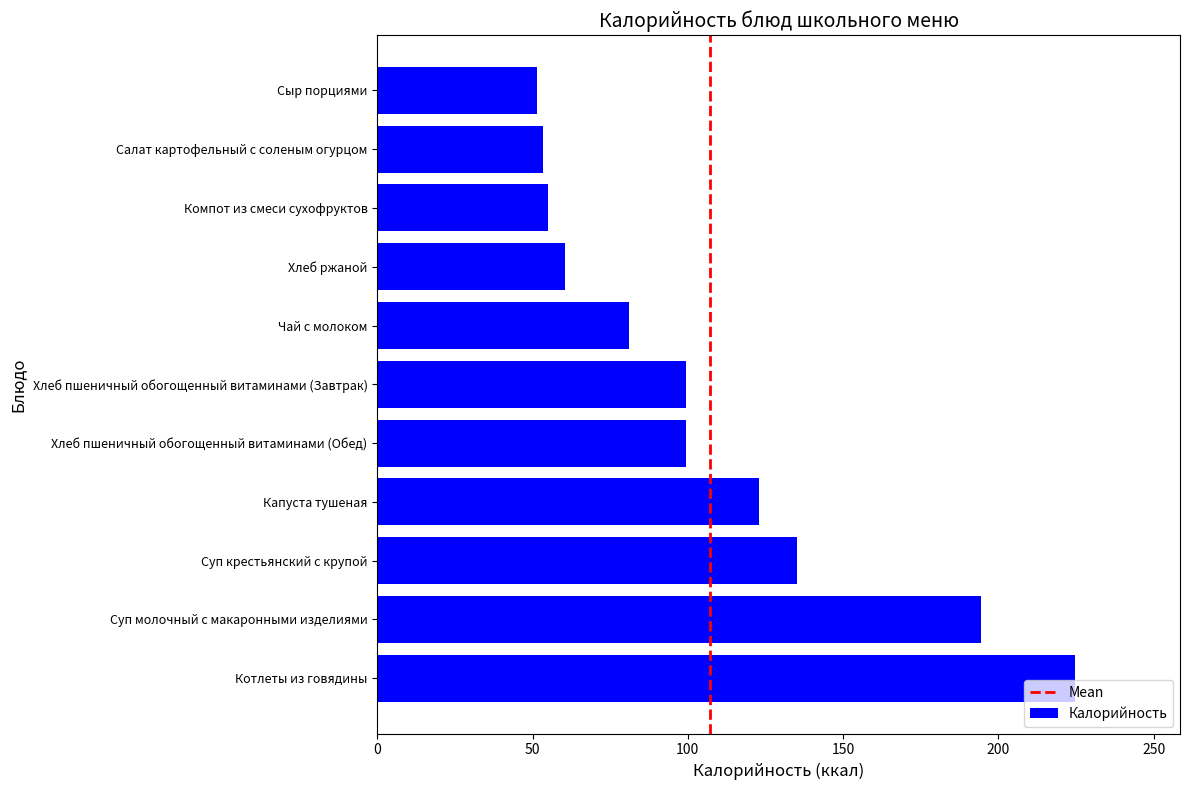

What value does the data have at Хлеб ржаной?

60.3